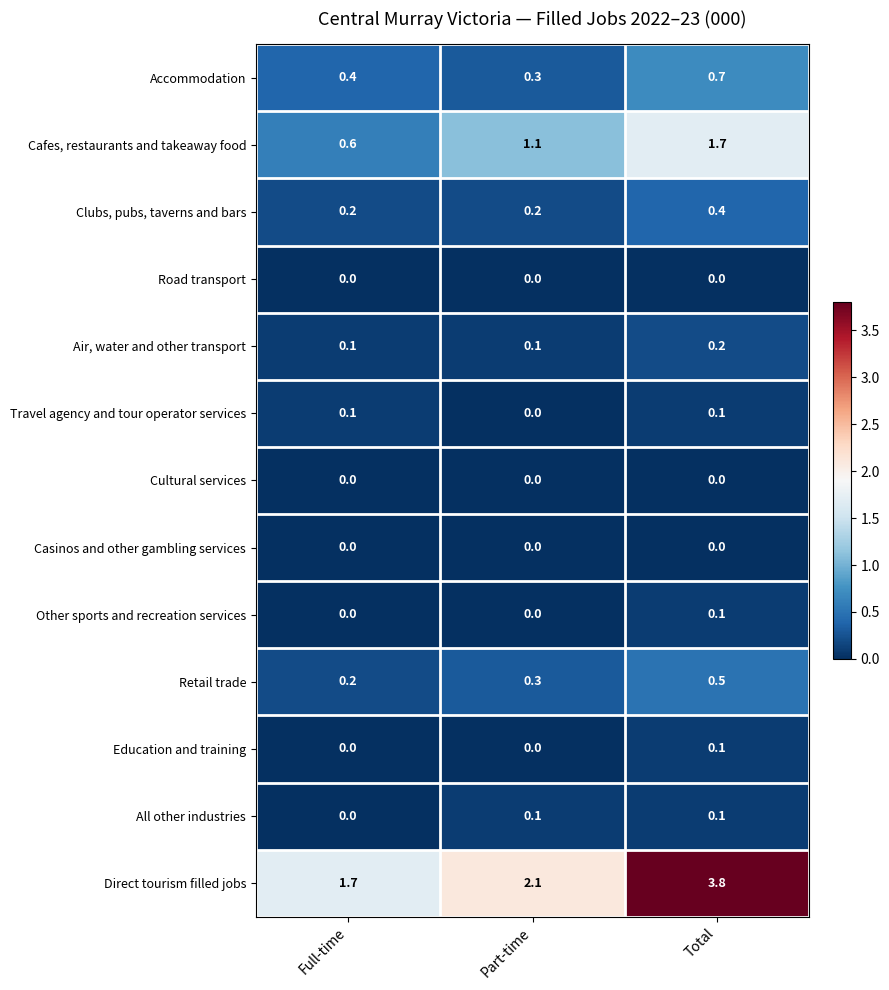

Which series has the largest total across all categories?

Direct tourism filled jobs